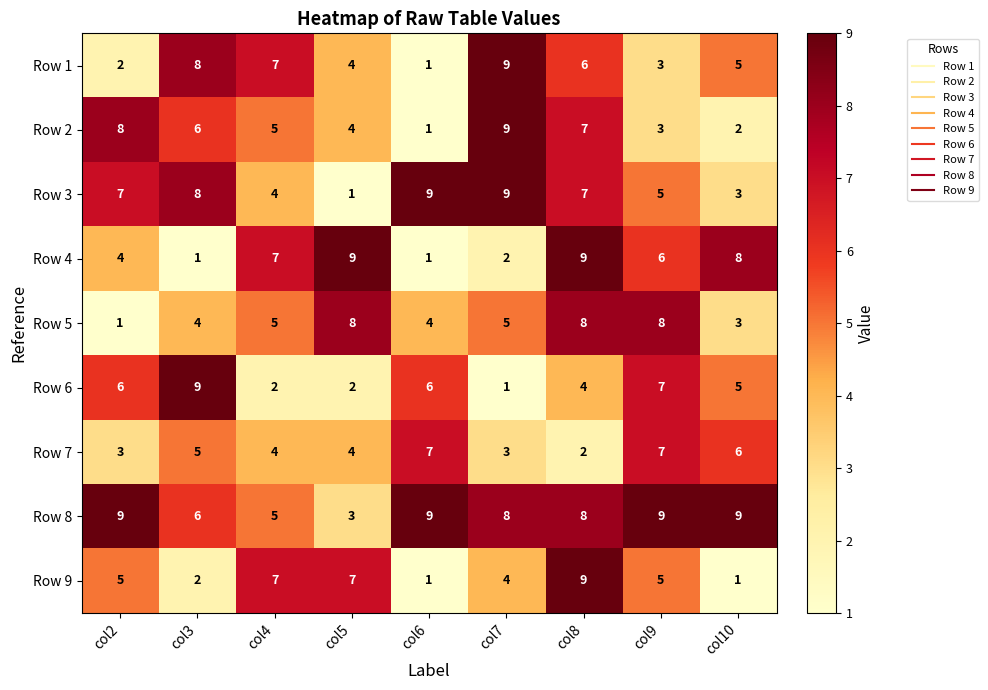

How many Row 6 values are between 2 and 6?

6